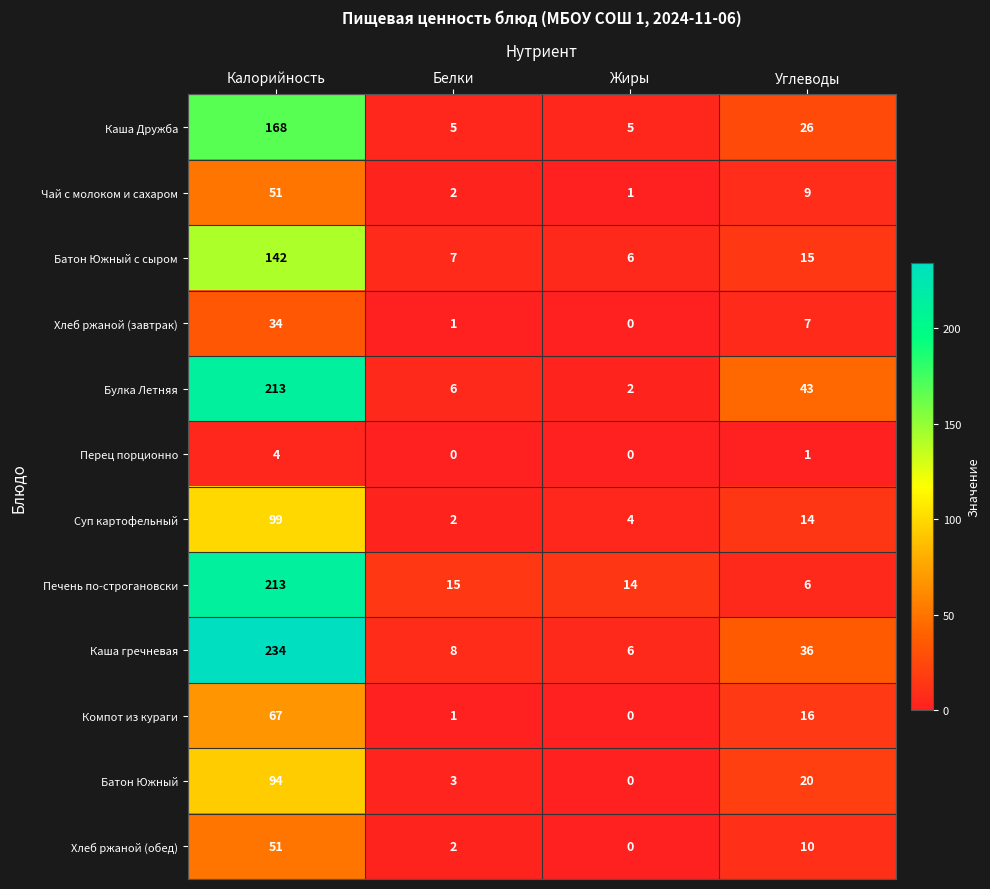

Is the value of Компот из кураги at Калорийность greater than the value of Печень по-строгановски at Жиры?

Yes